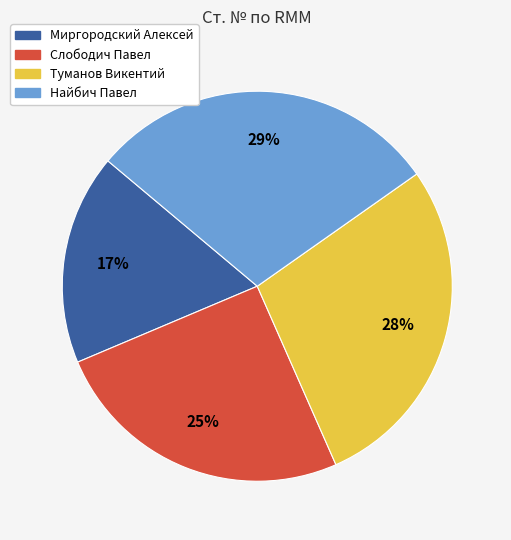

Approximately how many times larger is the value at Туманов Викентий compared to Слободич Павел?

1.1